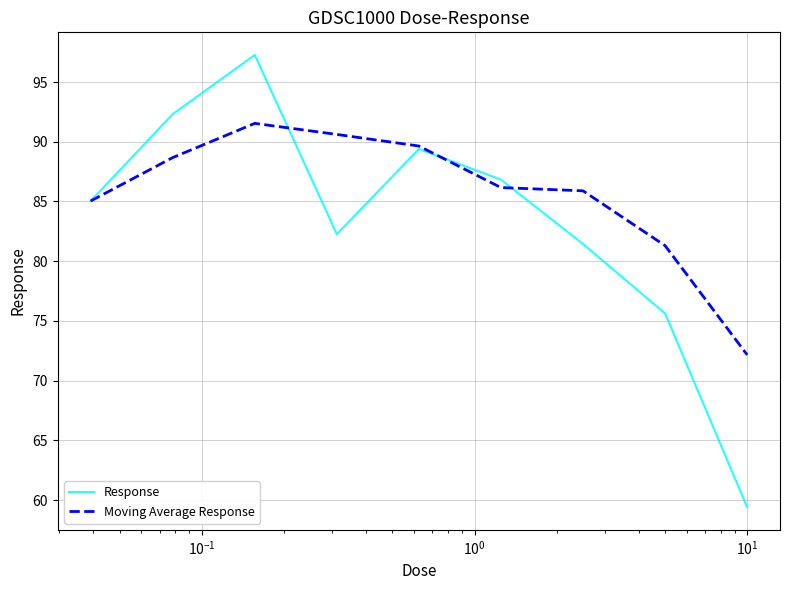

Does the chart have visible grid lines?

Yes